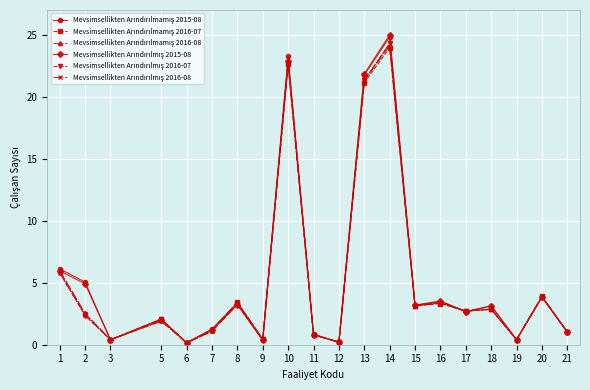

At which category is the sum across all series the highest?

14